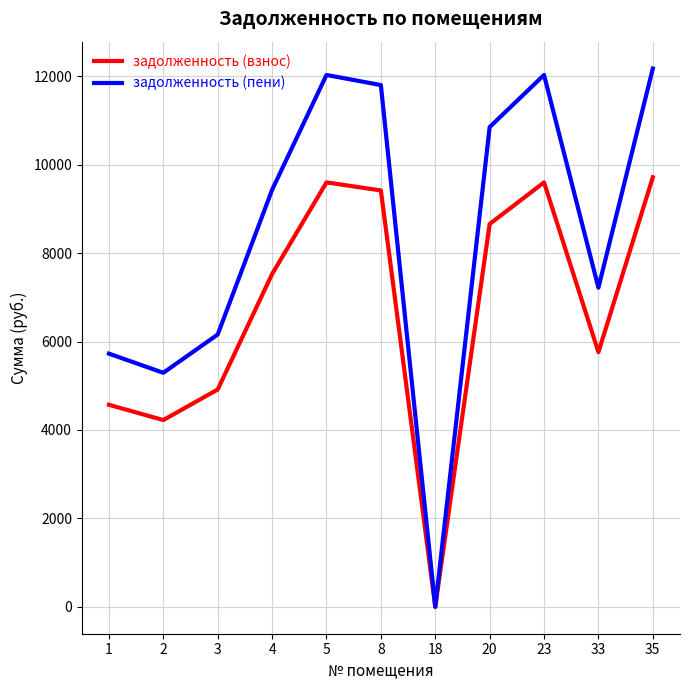

Between 3 and 8, which series saw the biggest shift?

задолженность (пени)